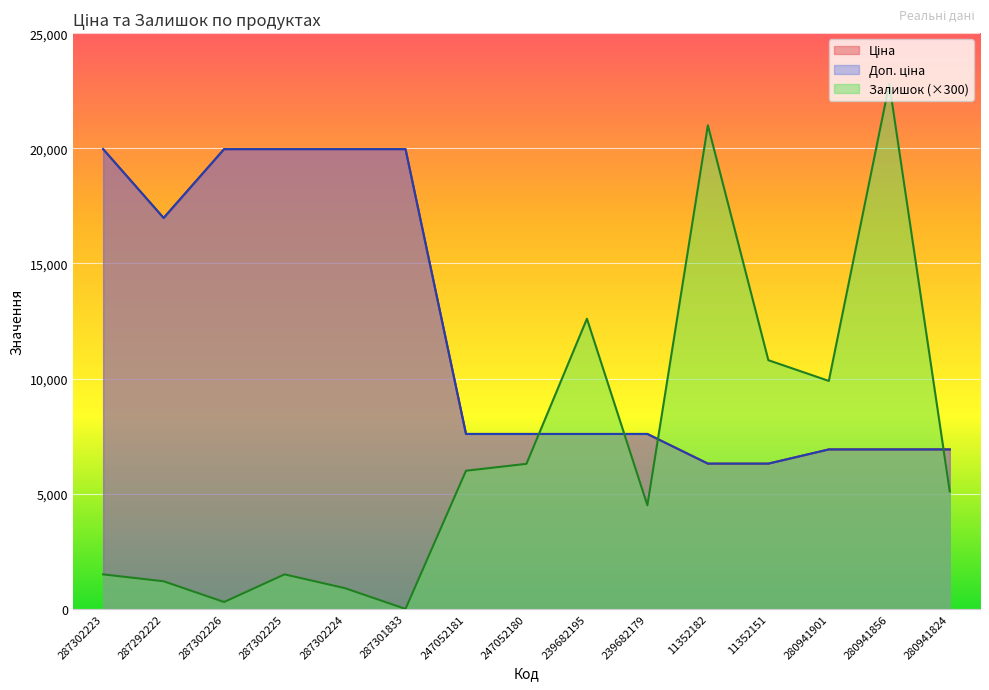

Reading right to left, transcribe all the data shown in this chart.

Ціна: 280941824=6925.7	280941856=6925.7	280941901=6925.7	11352151=6308.8	11352182=6308.8	239682179=7596.5	239682195=7596.5	247052180=7596.5	247052181=7596.5	287301833=19964.2	287302224=19964.2	287302225=19964.2	287302226=19964.2	287292222=16976.3	287302223=19964.2
Доп. ціна: 280941824=6925.7	280941856=6925.7	280941901=6925.7	11352151=6308.8	11352182=6308.8	239682179=7596.5	239682195=7596.5	247052180=7596.5	247052181=7596.5	287301833=19964.2	287302224=19964.2	287302225=19964.2	287302226=19964.2	287292222=16976.3	287302223=19964.2
Залишок: 280941824=5100.0	280941856=22800.0	280941901=9900.0	11352151=10800.0	11352182=21000.0	239682179=4500.0	239682195=12600.0	247052180=6300.0	247052181=6000.0	287301833=0.0	287302224=900.0	287302225=1500.0	287302226=300.0	287292222=1200.0	287302223=1500.0